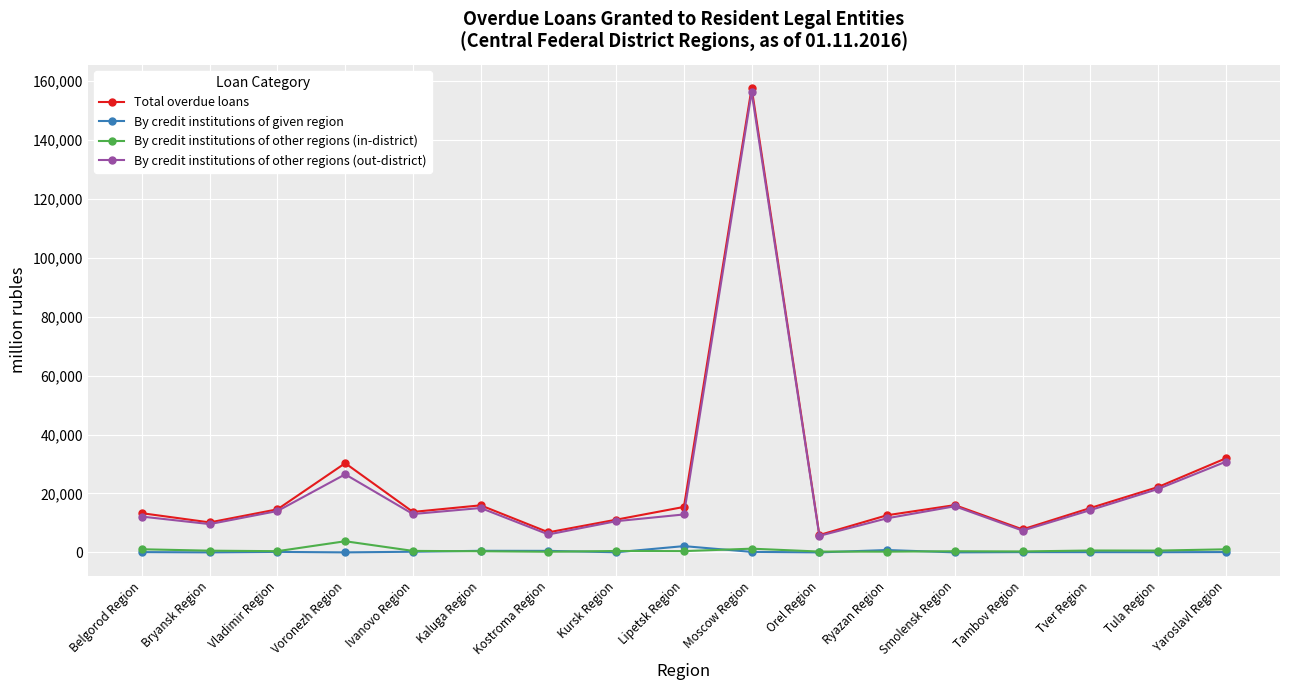

Where does the By credit institutions of other regions (out-district) series first go above 13011?

Vladimir Region